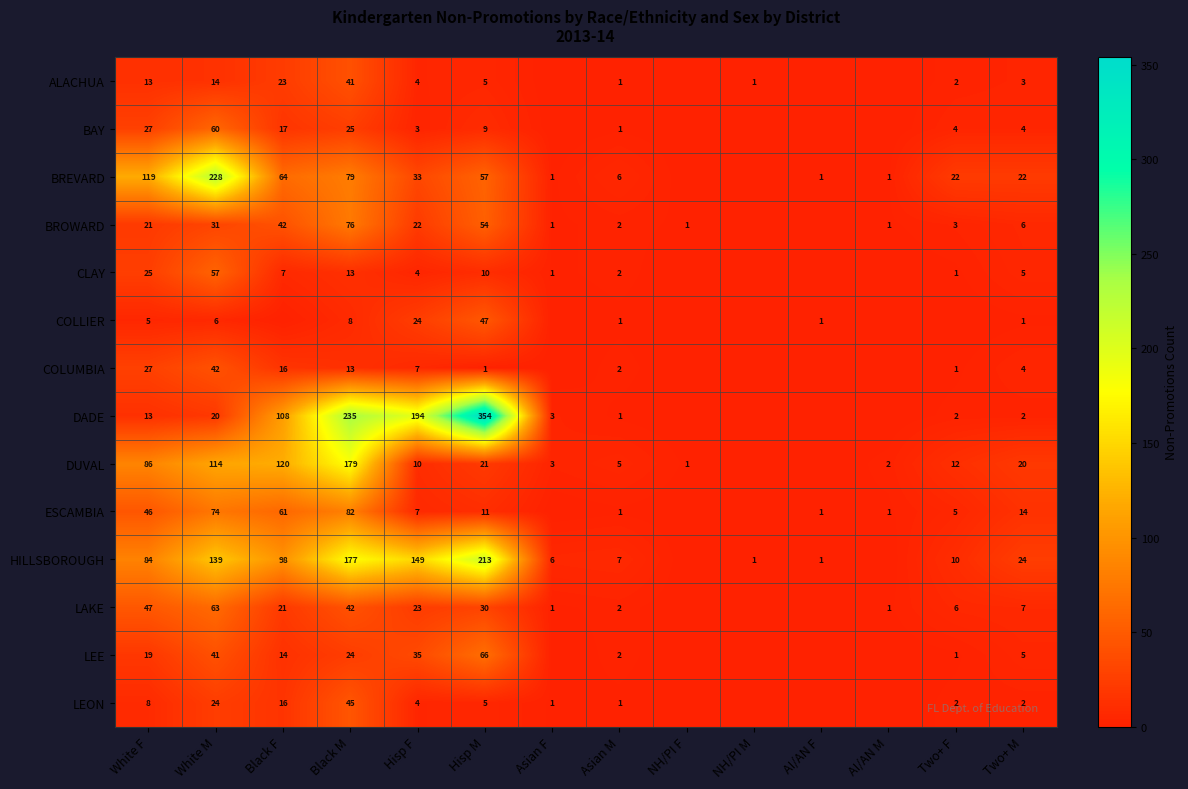

What is the total value across all series at Hisp F?

519